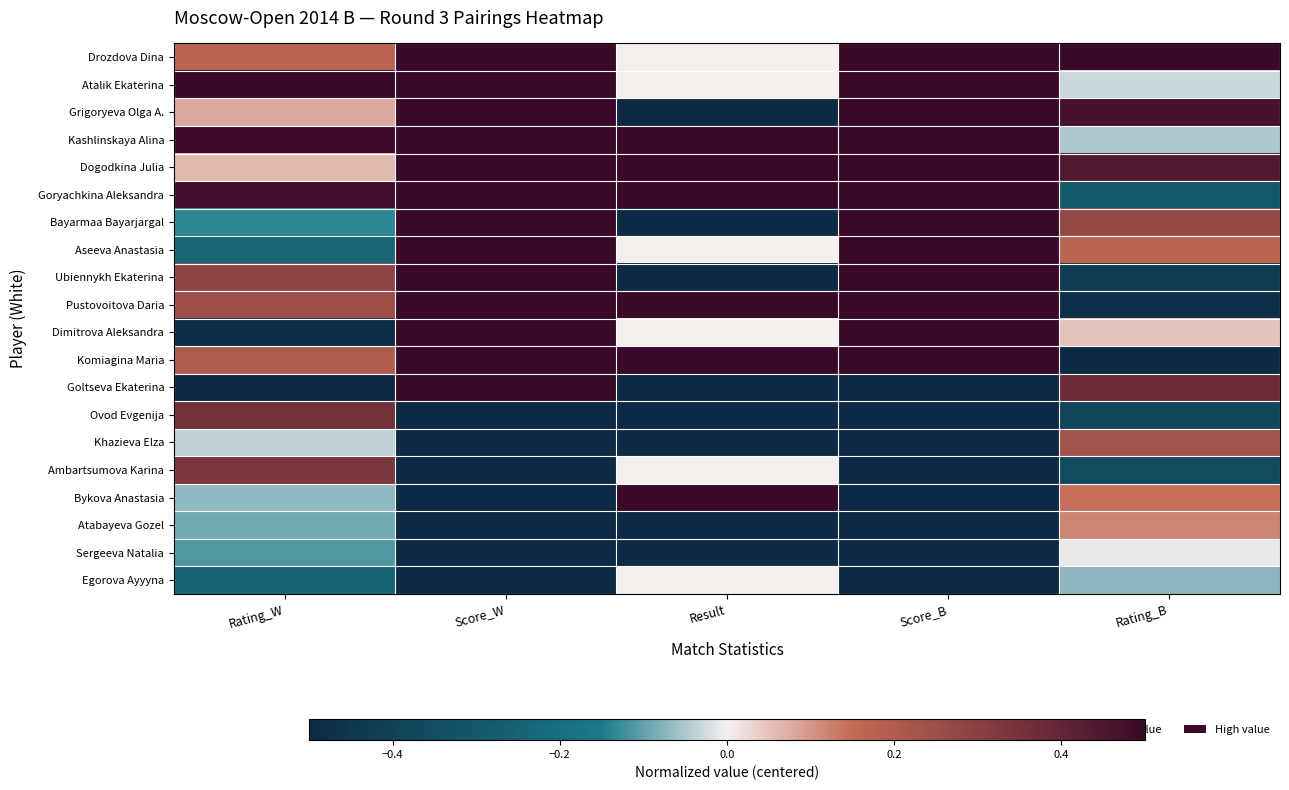

Which series changed the most between Score_W and Score_B?

Goltseva Ekaterina